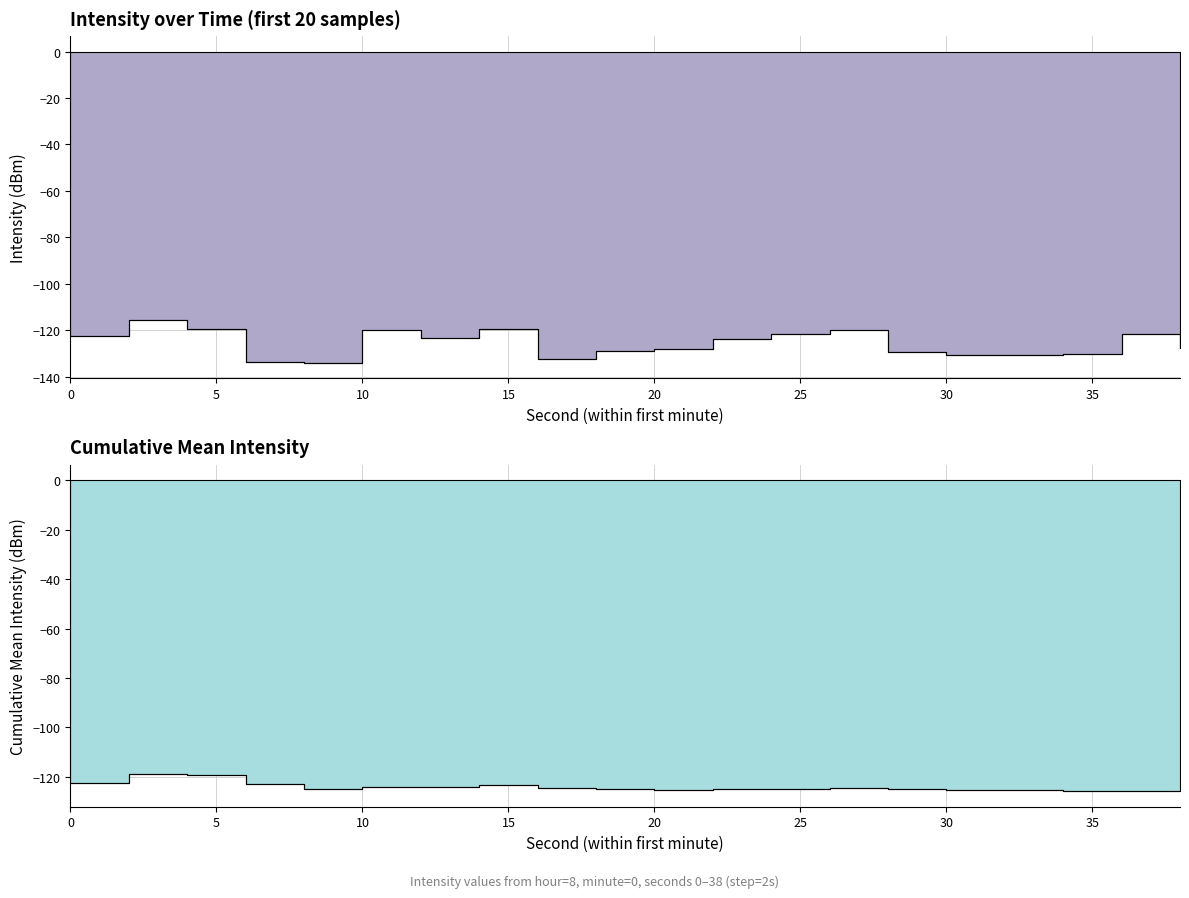

List the labels in order of value, largest first.

2, 4, 14, 10, 26, 24, 36, 0, 12, 22, 38, 20, 18, 28, 34, 32, 30, 16, 6, 8